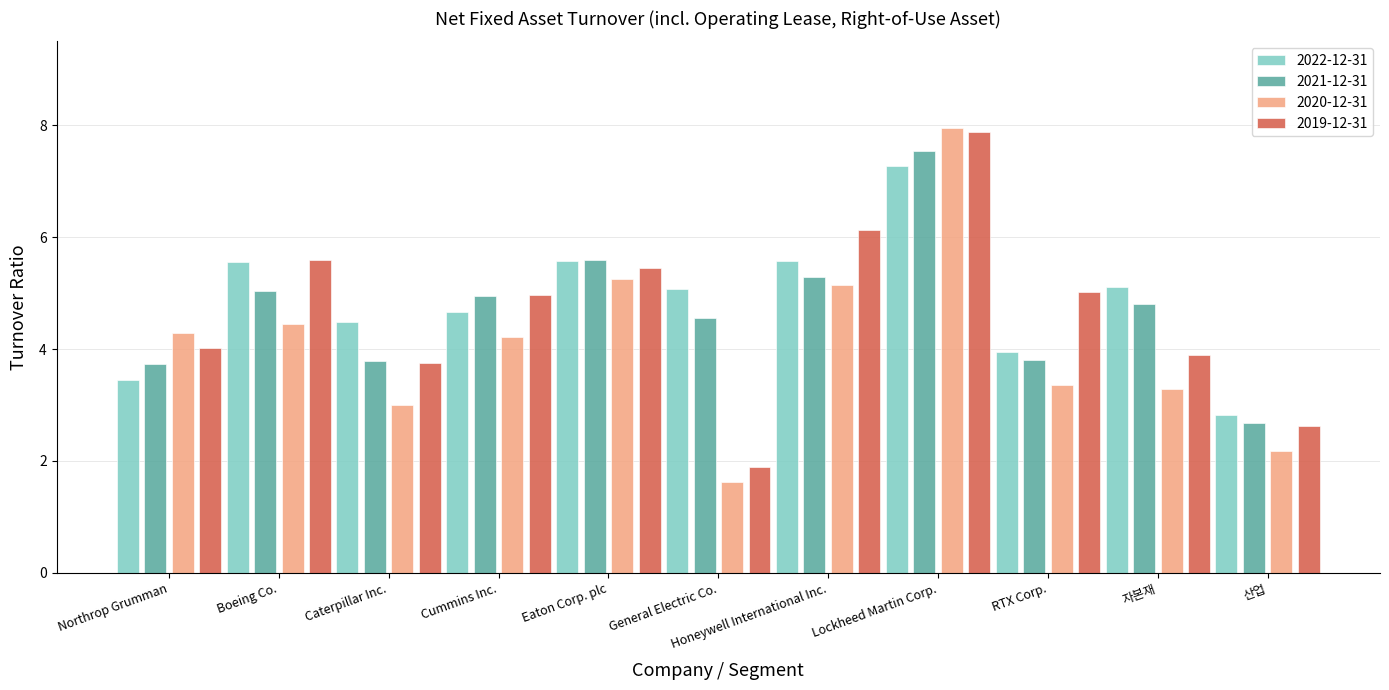

Where does the 2022-12-31 series first go above 5?

Boeing Co.